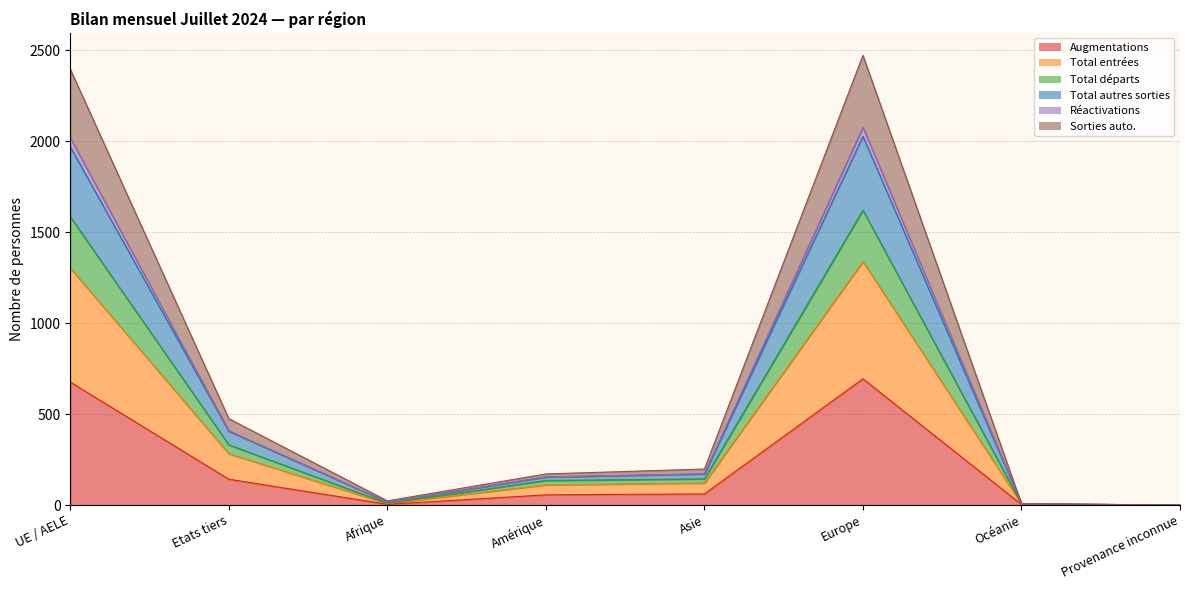

At which category does Sorties auto. reach its first local valley?

Afrique